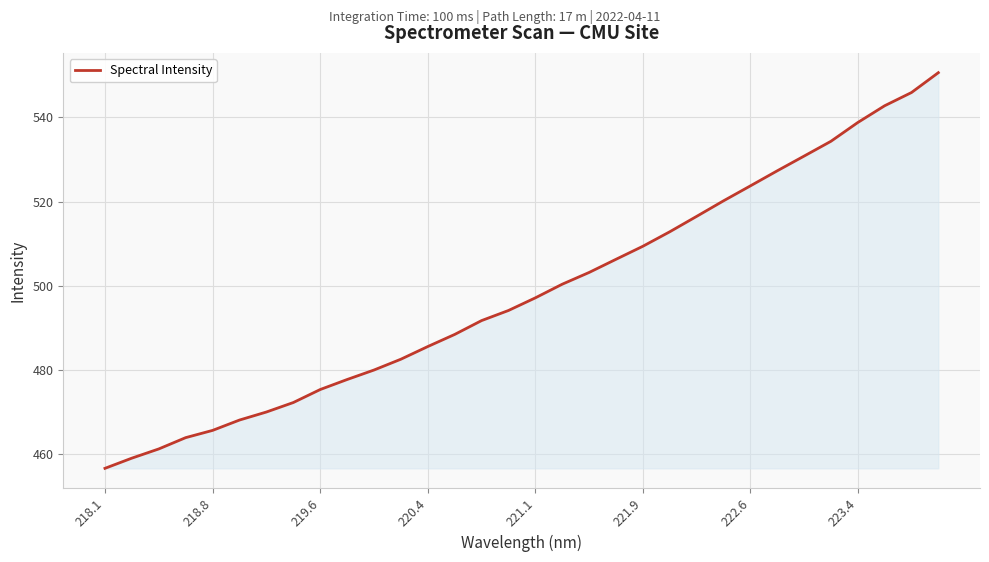

What is the maximum value shown in the chart?

550.6